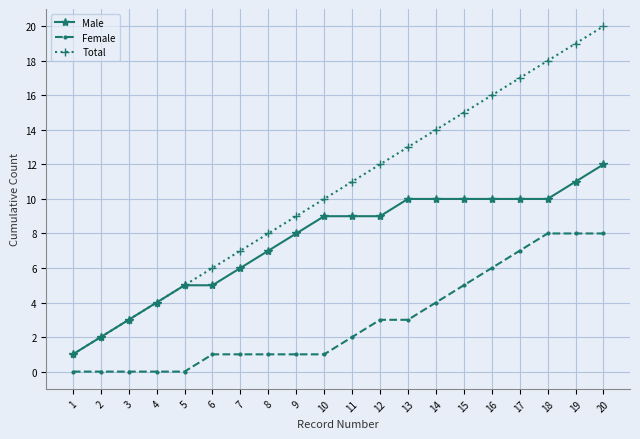

At which label does Male reach its minimum?

1